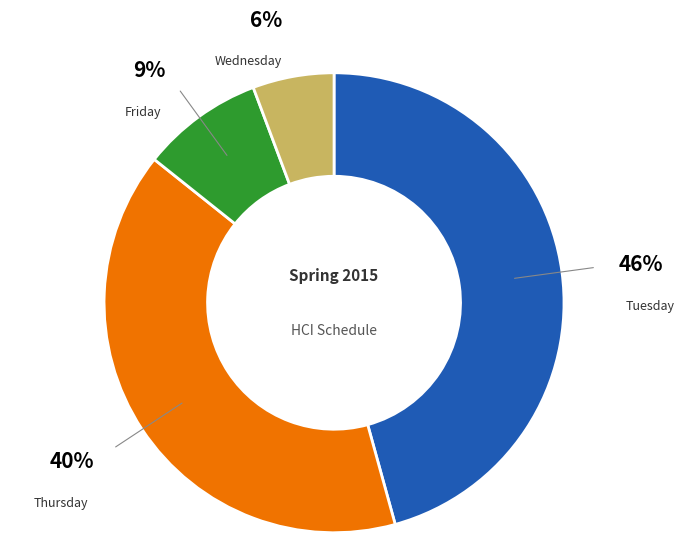

Does any single category account for the majority?

No